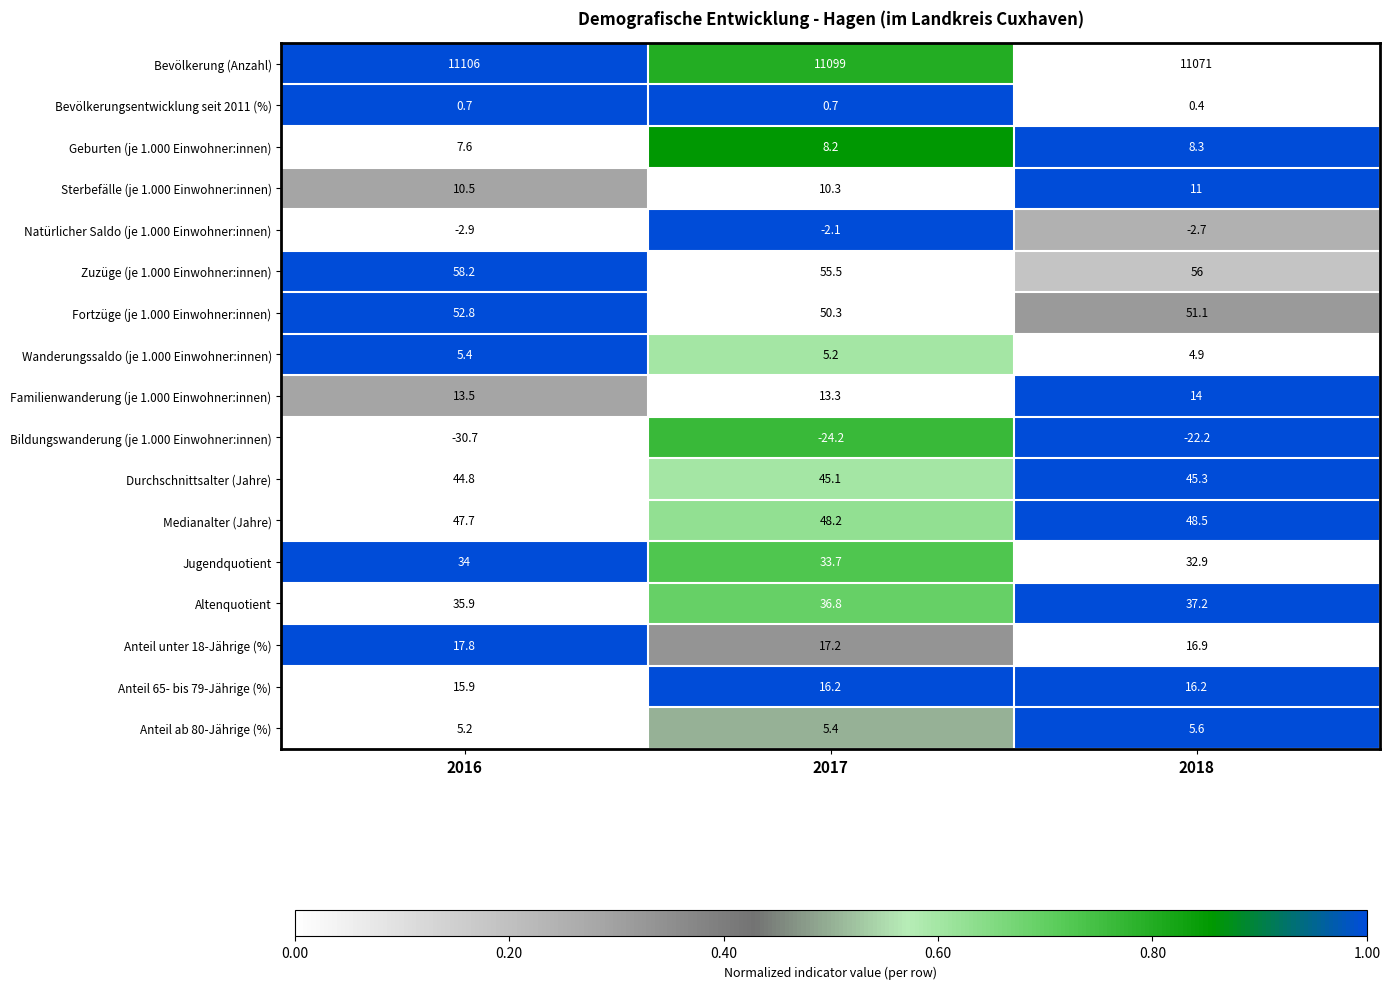

The Anteil unter 18-Jährige (%) series shows 4.5 at 2018. True or false?

False